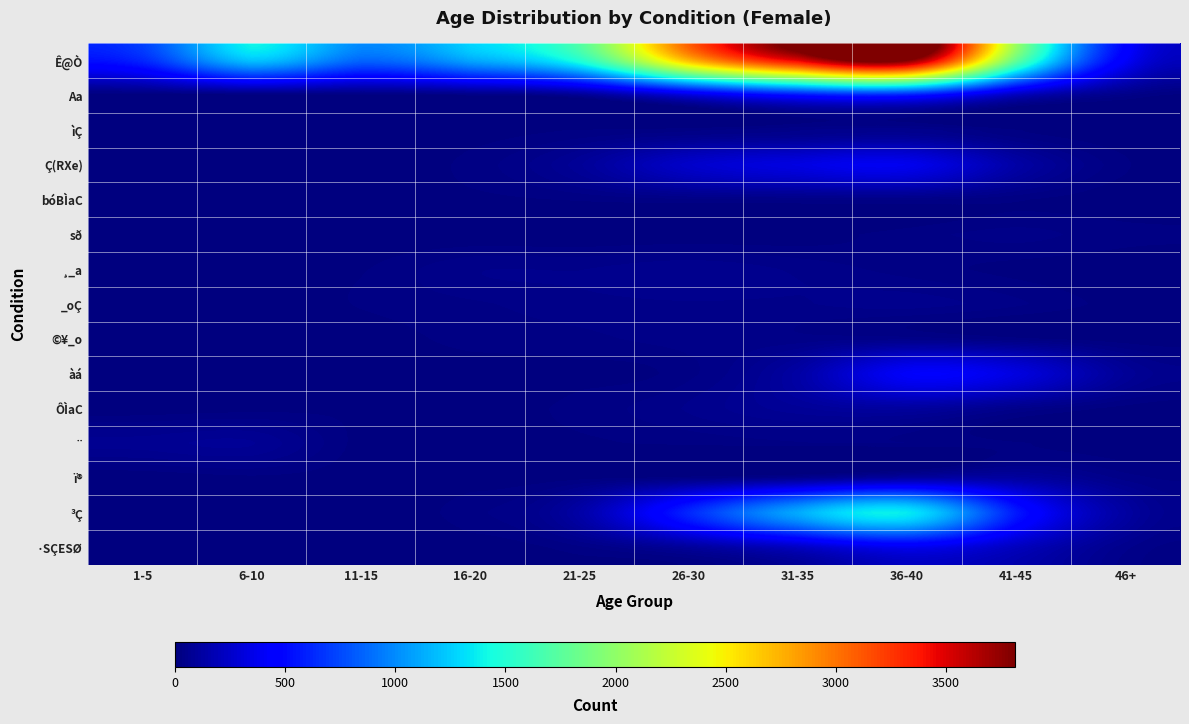

Rank the series at 11-15 from lowest to highest value.

sð, ìÇ, ·SÇESØ, bóBÌaC, Ç(RXe), ï®, ©¥_o, Aa, àá, ¨, ³Ç, ÔÌaC, ¸_a, _oÇ, Ê@Ò